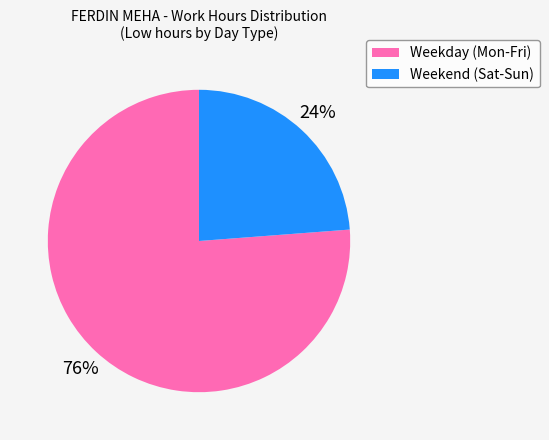

Is it true that Weekend (Sat-Sun) is 24% of the pie?

True